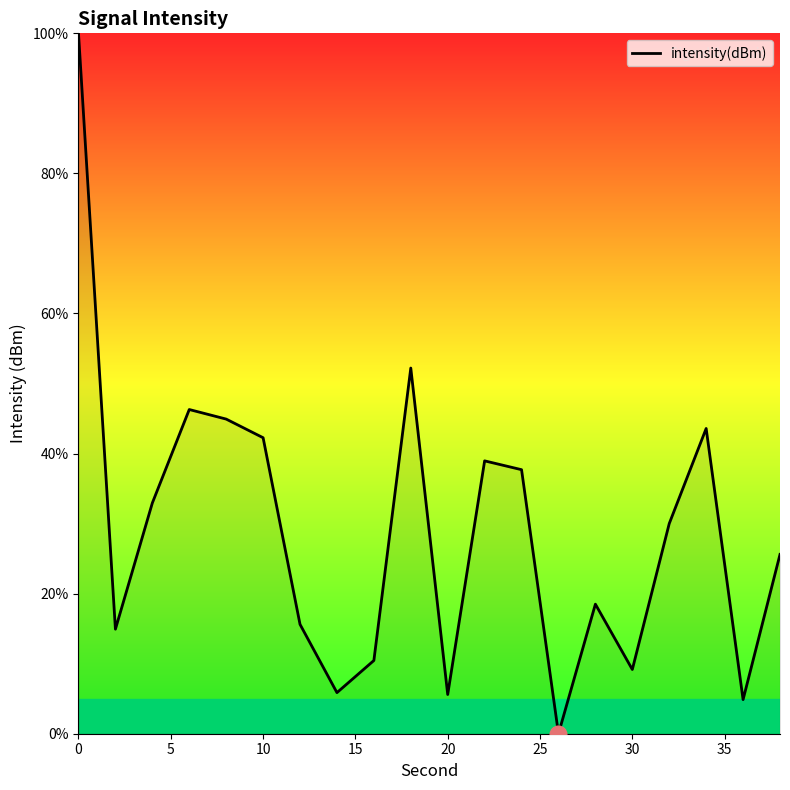

What is the greatest value displayed?

100.0